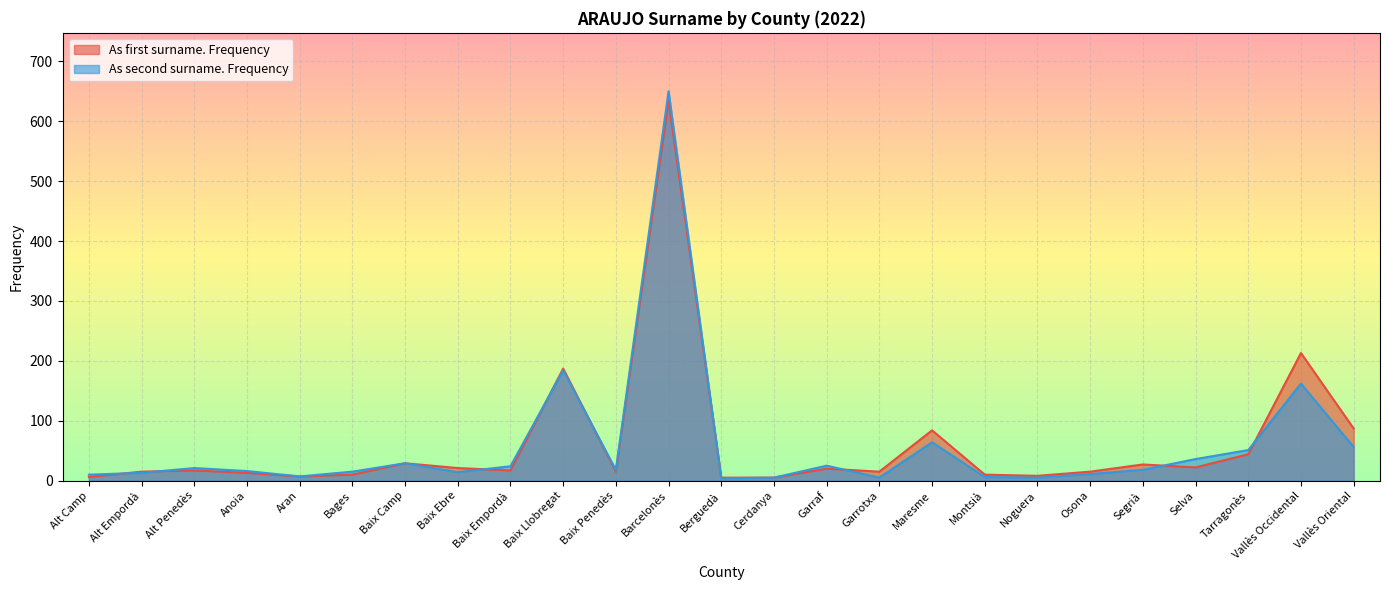

How many data points in As first surname. Frequency are above 17?

11